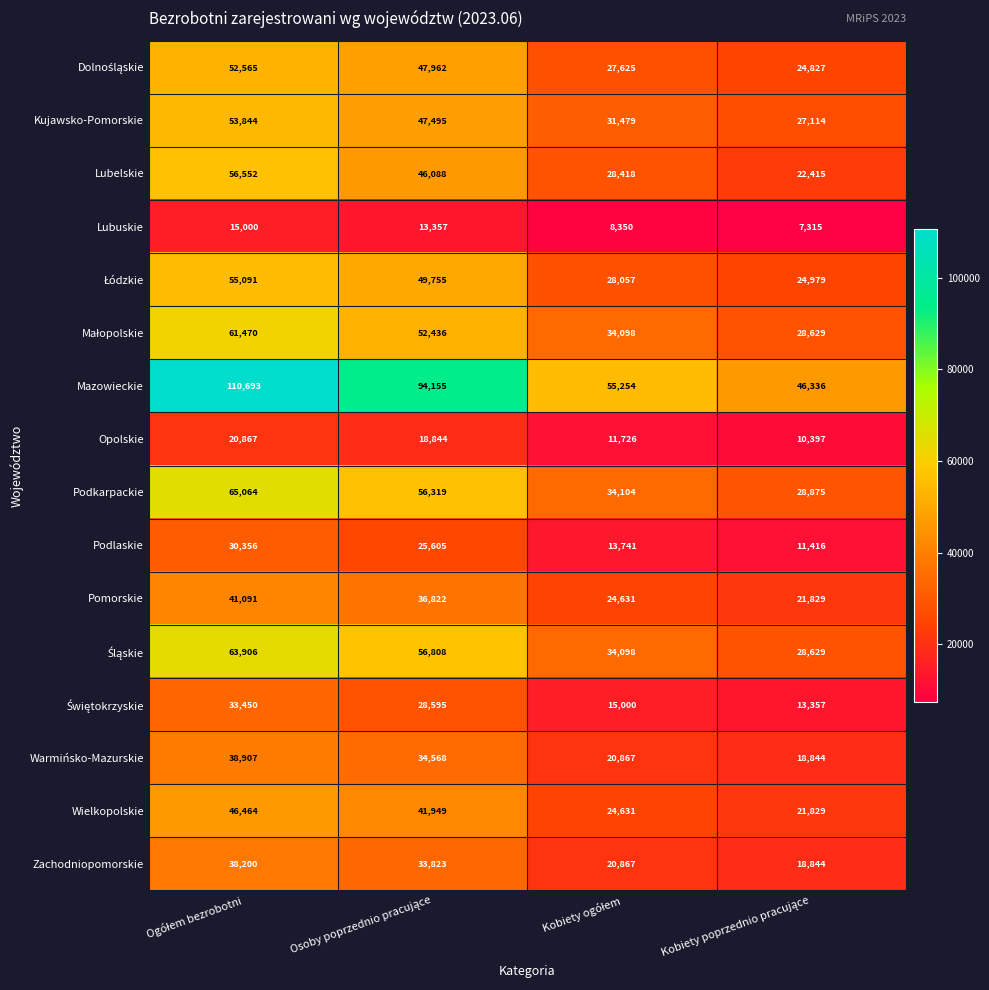

At how many categories does at least one series exceed 19969?

4